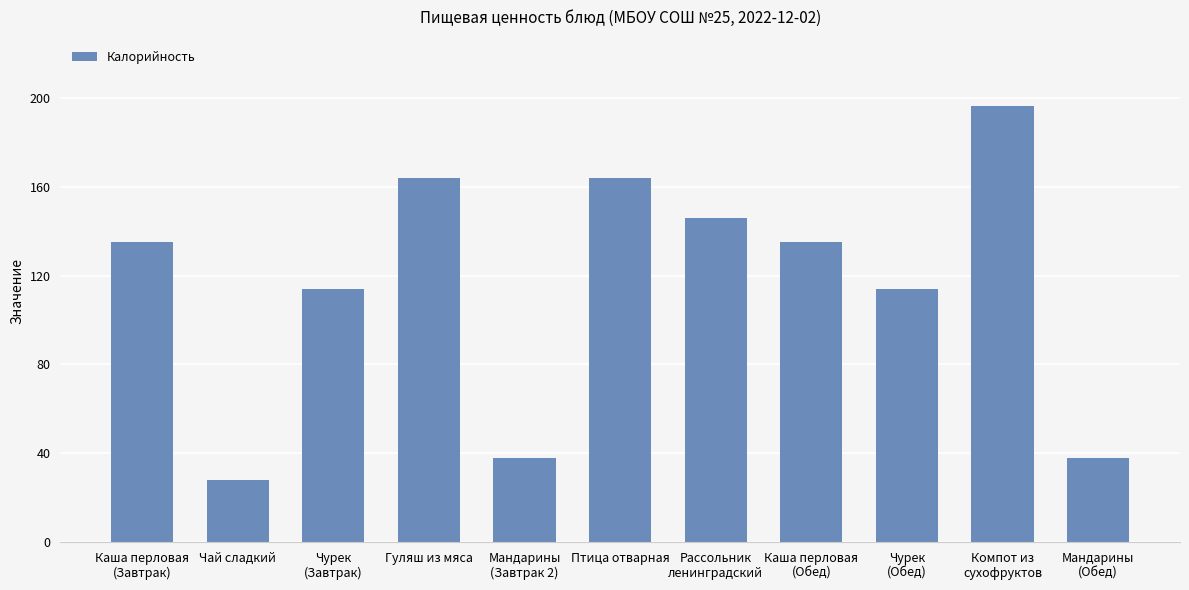

Which category has the highest value across all series?

Компот из
сухофруктов